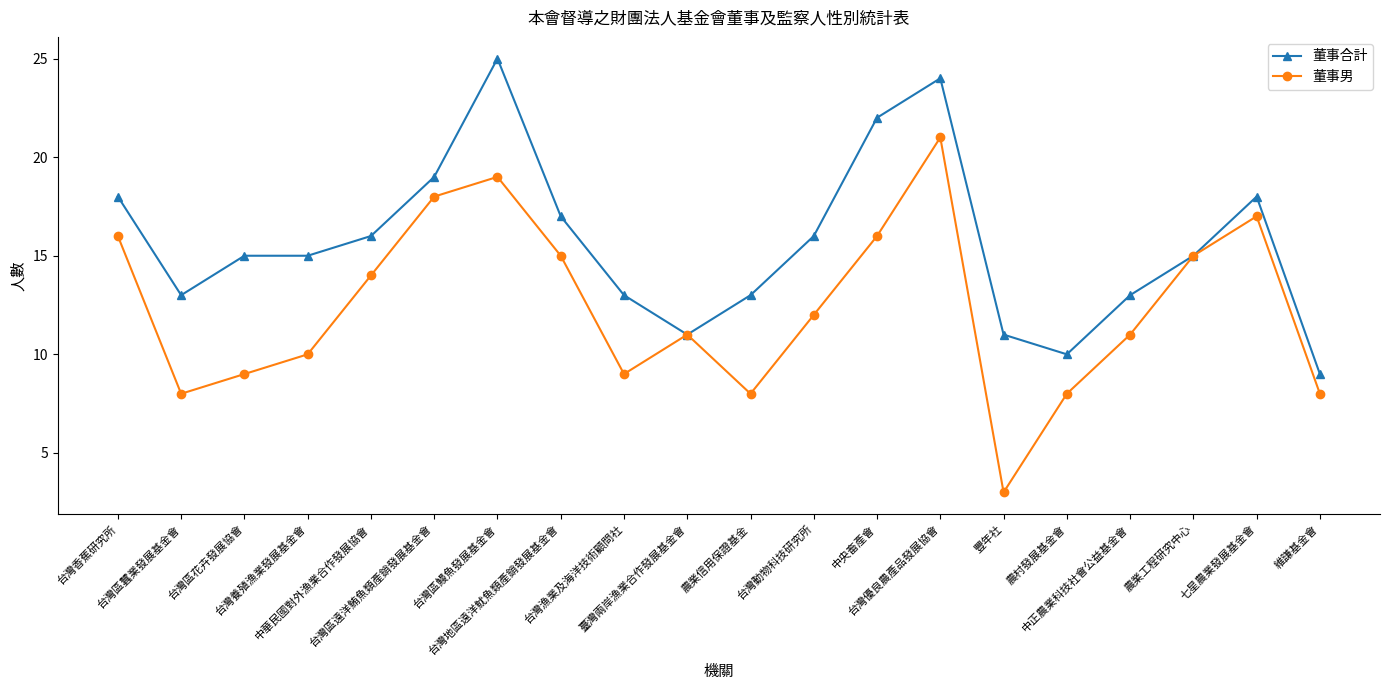

Which series changed the most between 臺灣兩岸漁業合作發展基金會 and 維謙基金會?

董事男